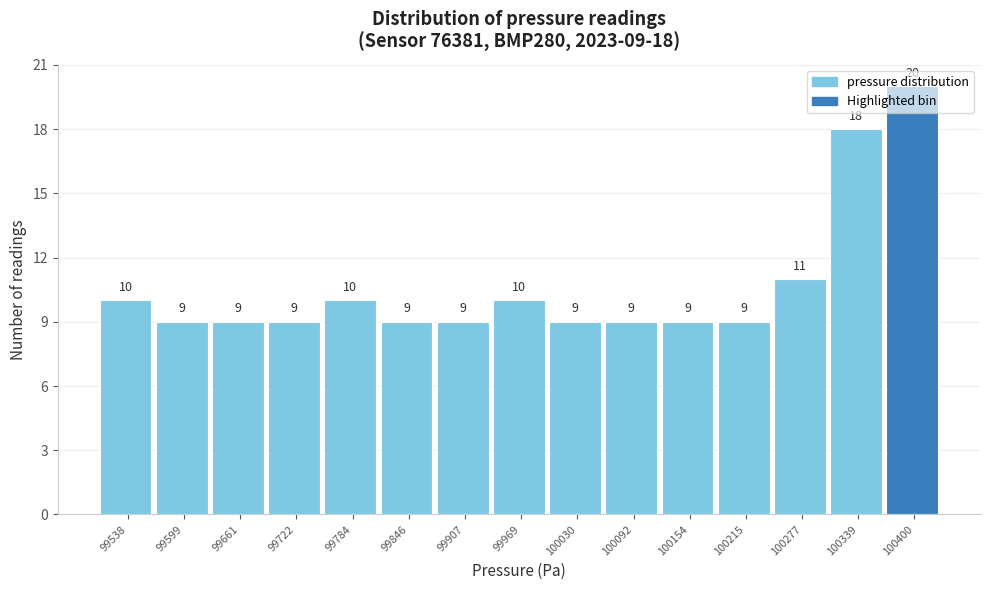

What is the difference between the second highest and second lowest values?

9